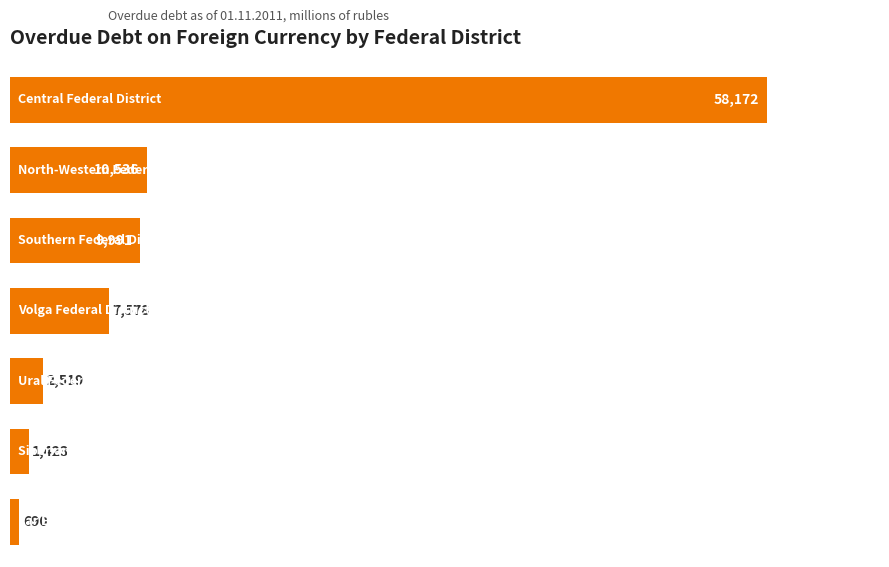

What is the value of the 6th bar from the top?

1423